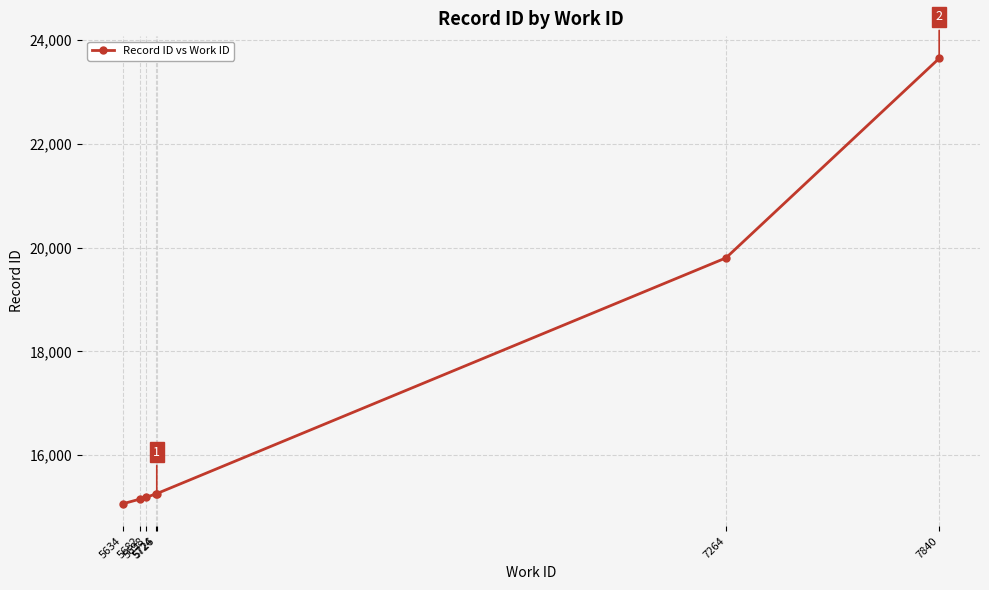

What is the difference between the maximum and minimum values?

8582